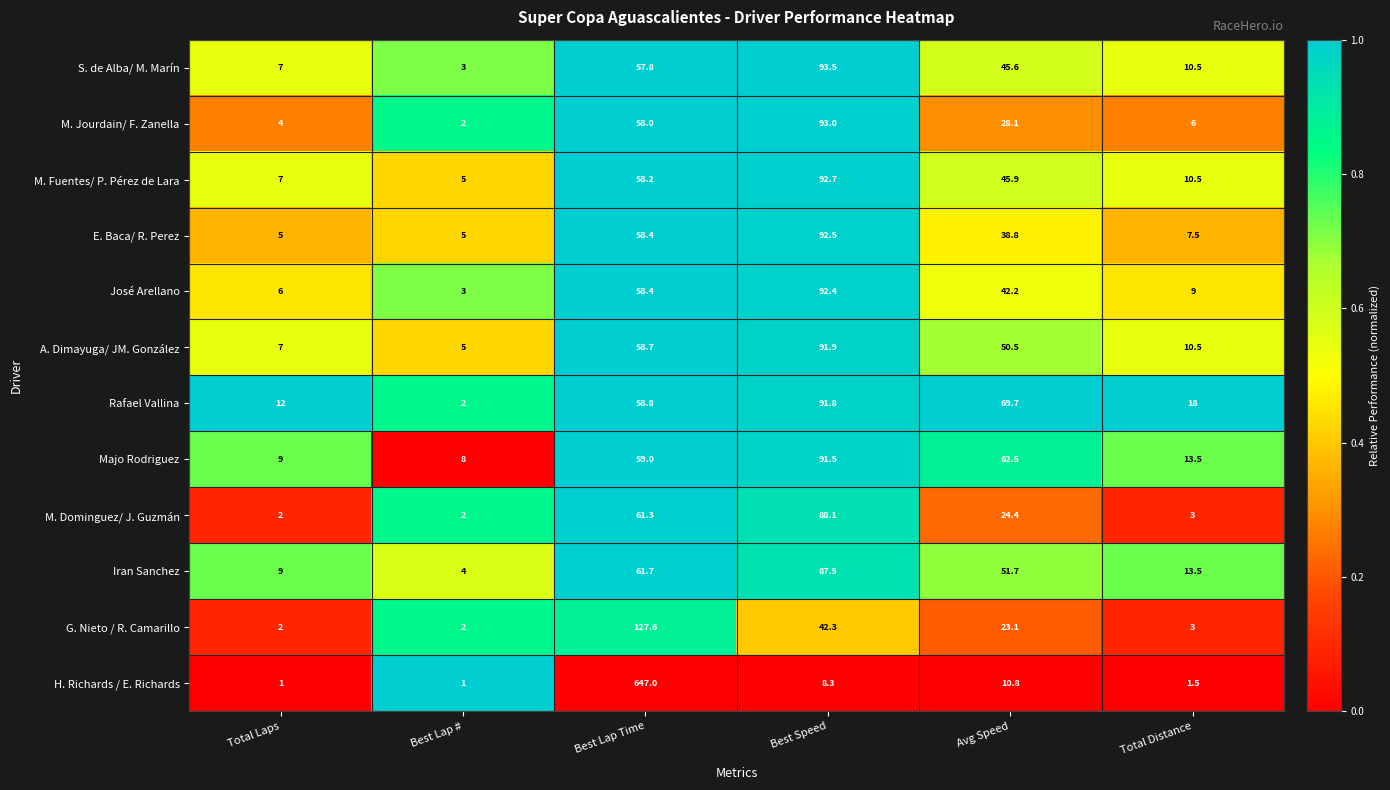

At which label is M. Fuentes/ P. Pérez de Lara closest to 48?

Avg Speed